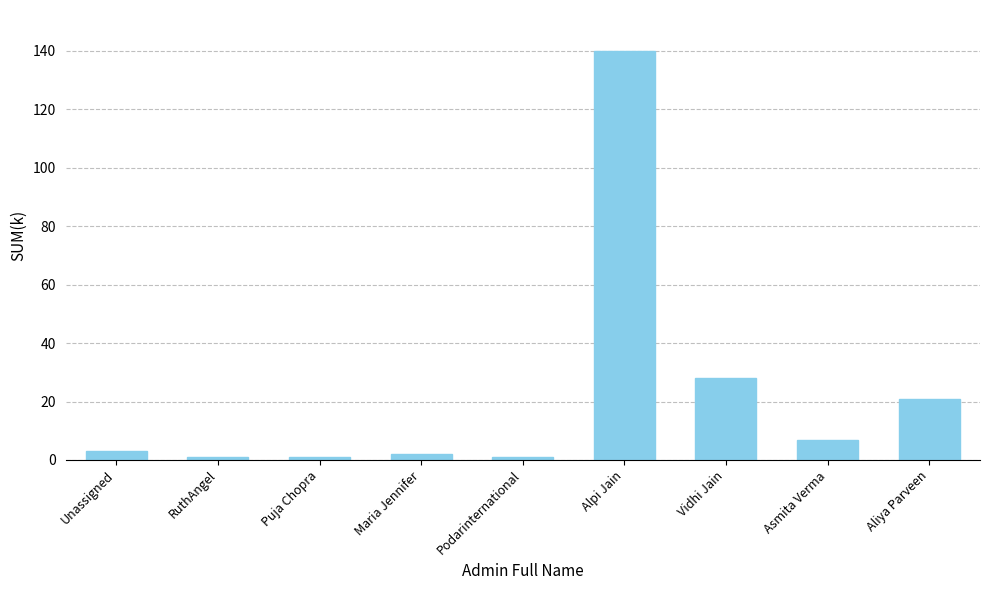

Where is the data nearest to the value 70?

Vidhi Jain